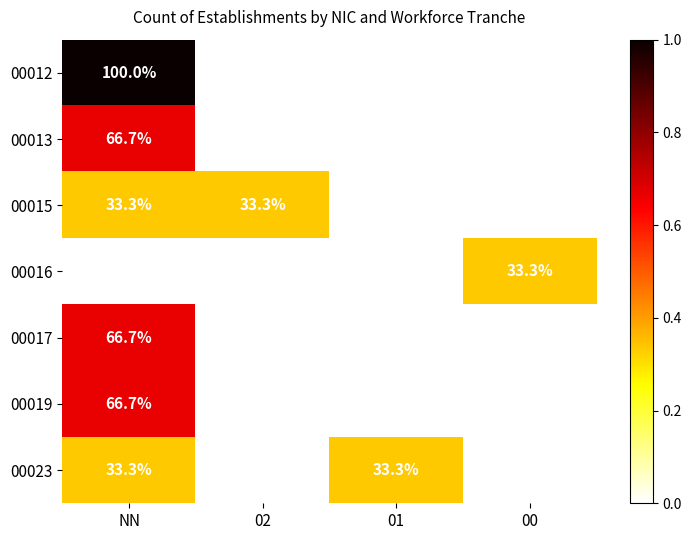

Which series has the largest range (max minus min)?

00012